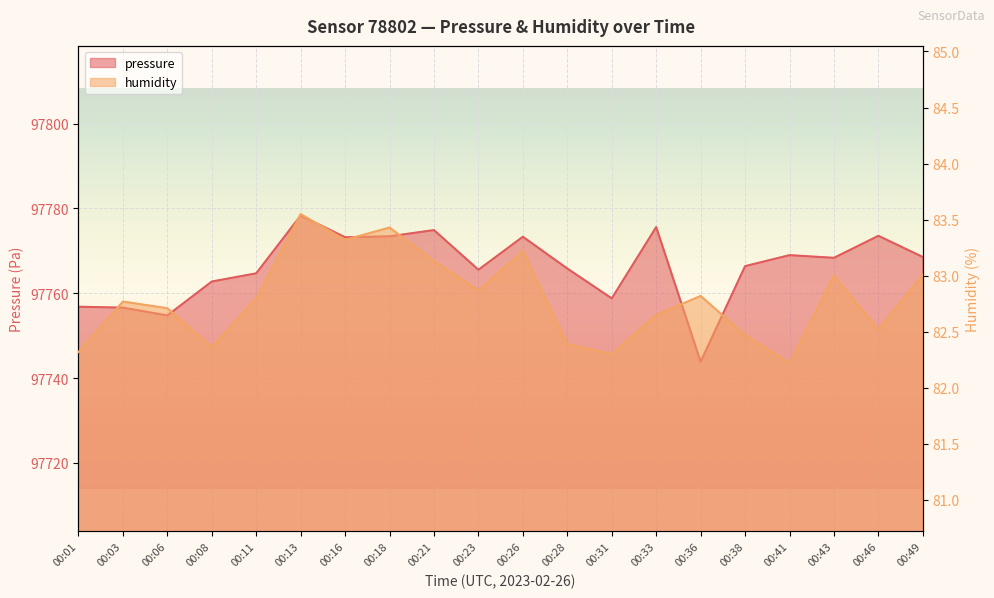

What is the sum of all pressure values?

1955324.0